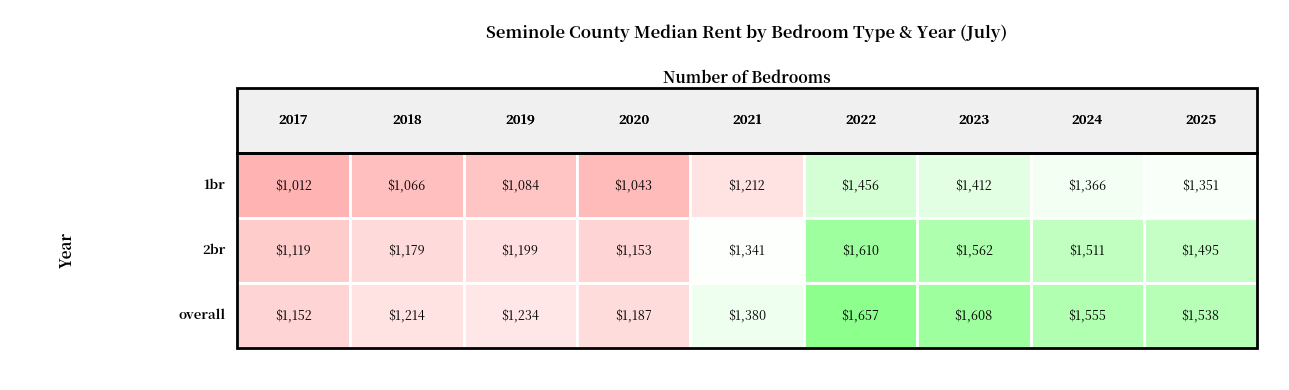

Reading right to left, extract all data points from this chart.

1br: 1351	1366	1412	1456	1212	1043	1084	1066	1012
2br: 1495	1511	1562	1610	1341	1153	1199	1179	1119
overall: 1538	1555	1608	1657	1380	1187	1234	1214	1152